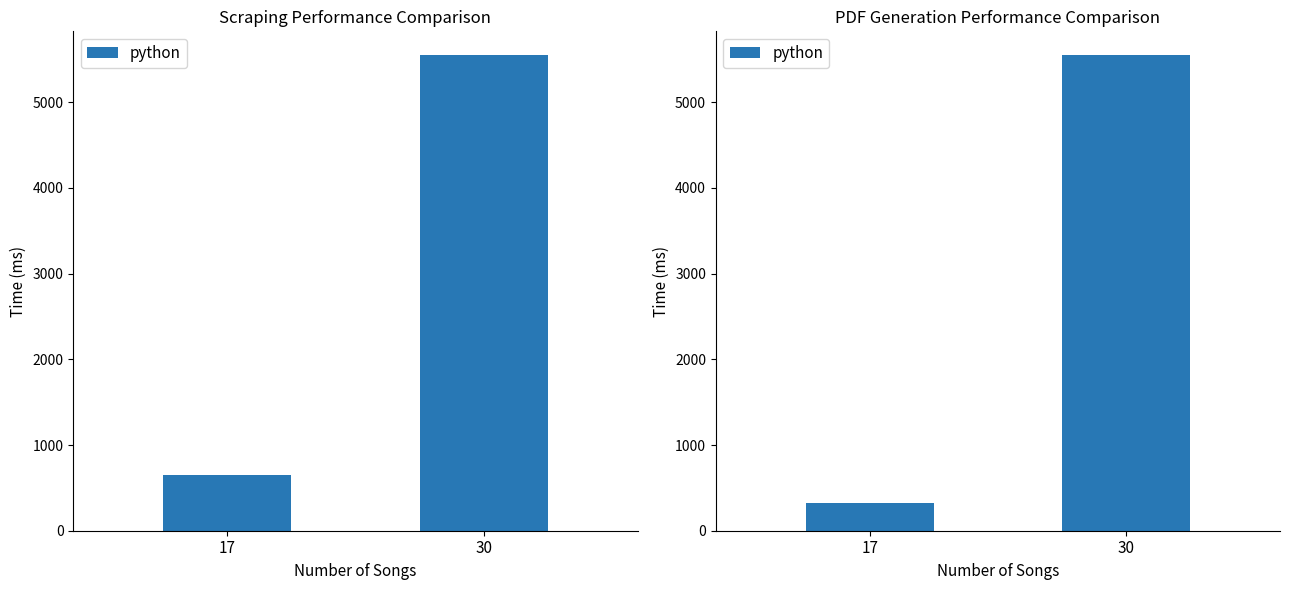

Approximately how many times larger is the value at 17 compared to 30?

0.1